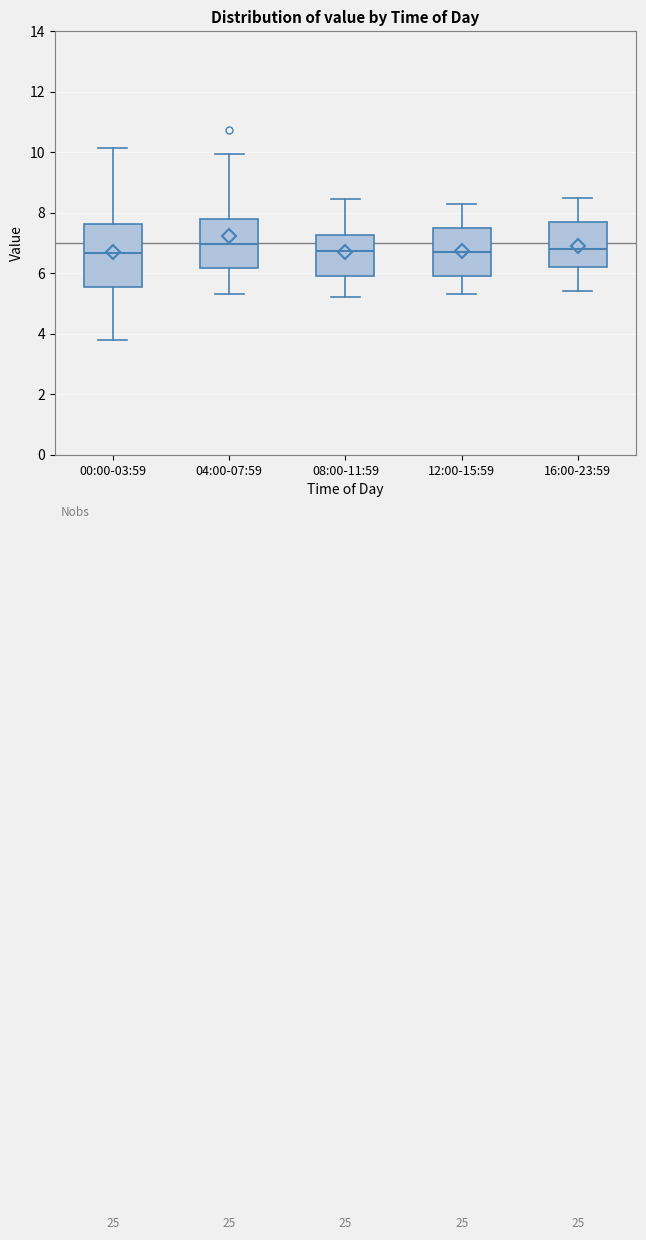

Reading left to right, transcribe this box plot: for each box, give where its median line is, the range the box spans, and where its two whiskers end, as read against the y-axis. The values are not printed on the chart, so give them approximately, as read against the axis.

00:00-03:59: median 6.6, box 5.6 to 7.6, whiskers 3.8 to 10.2
04:00-07:59: median 7.0, box 6.2 to 7.8, whiskers 5.4 to 10.0
08:00-11:59: median 6.8, box 6.0 to 7.2, whiskers 5.2 to 8.4
12:00-15:59: median 6.8, box 6.0 to 7.6, whiskers 5.4 to 8.4
16:00-23:59: median 6.8, box 6.2 to 7.8, whiskers 5.4 to 8.6